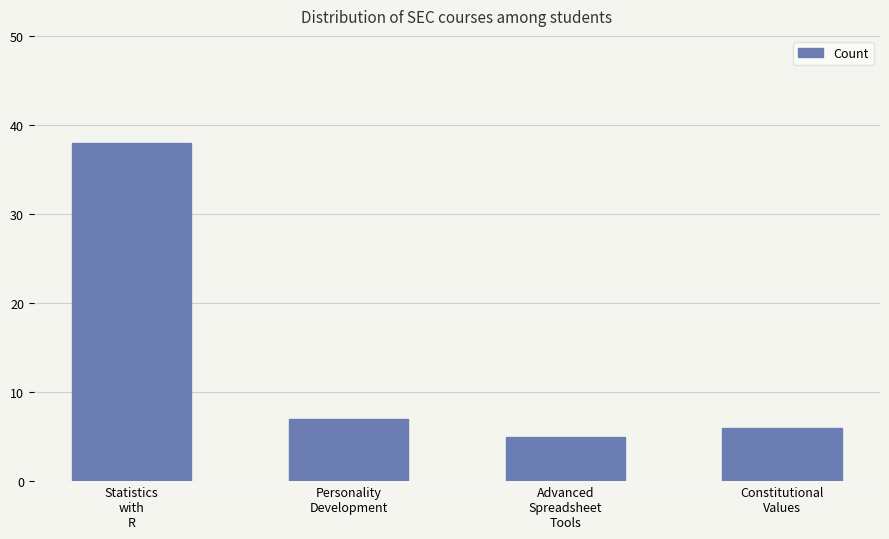

What value does the data have at Constitutional
Values, to the nearest 10?

10